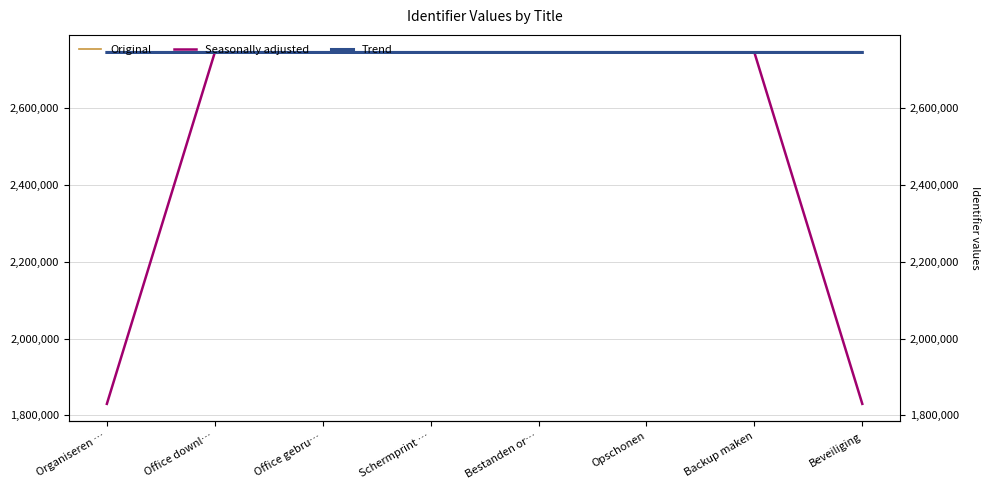

True or false: Original has a value of 1001335.8 at Office gebru….

False